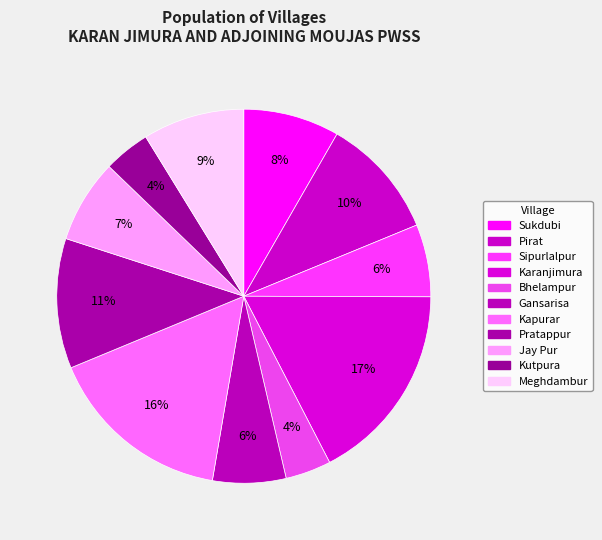

How many segments does this pie chart have?

11